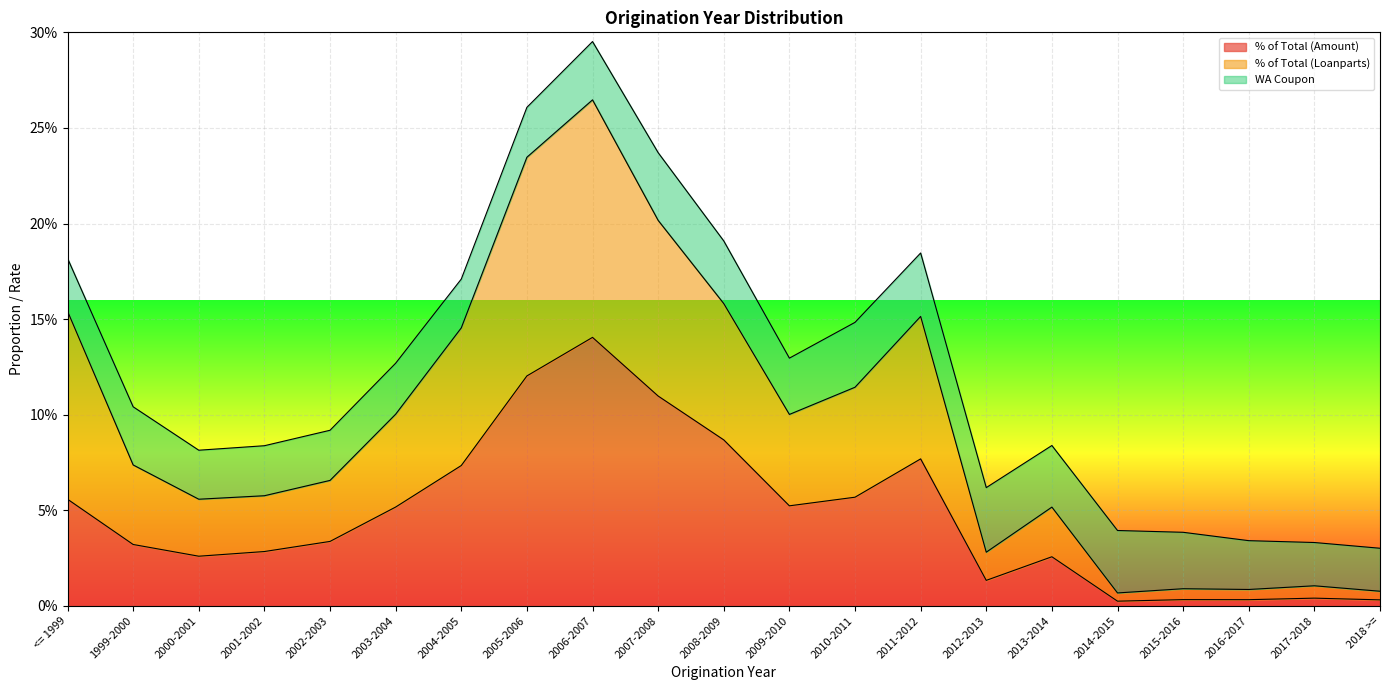

What is the label of the 11th point from the left?

2008-2009